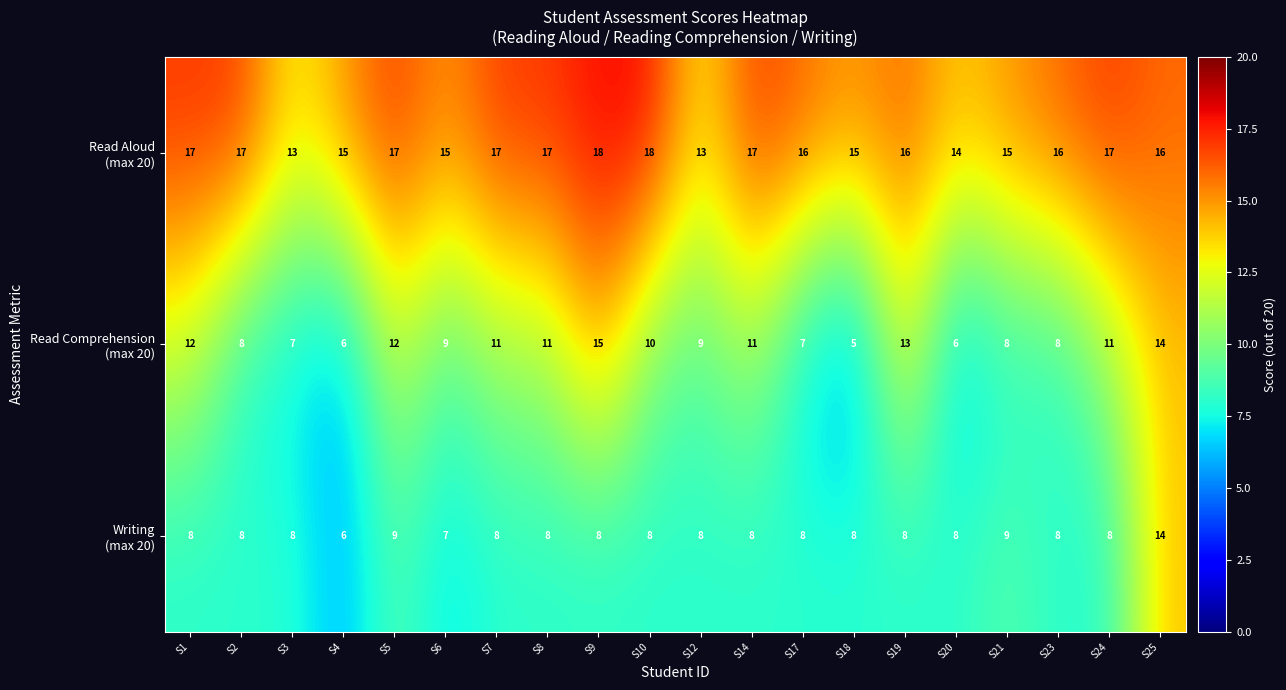

Which category has the lowest value across all series?

S18